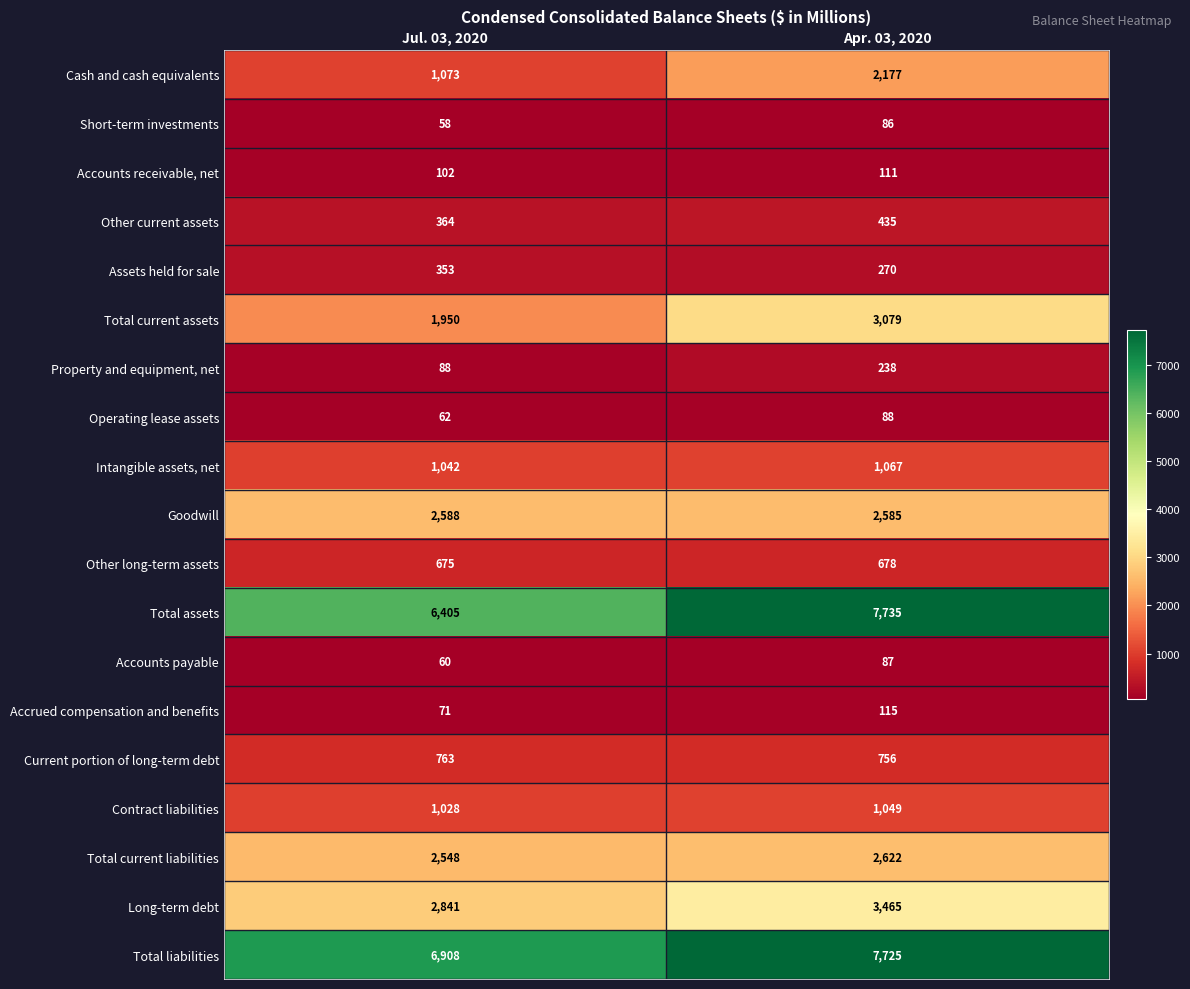

Where is Cash and cash equivalents nearest to the value 1625?

Jul. 03, 2020